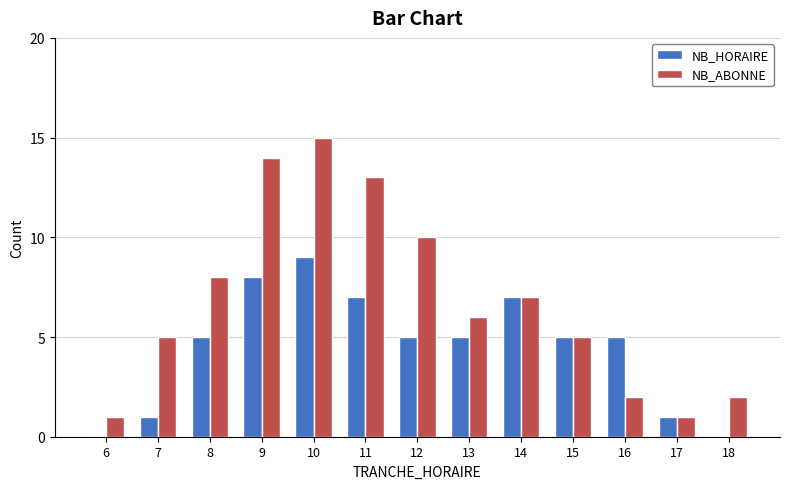

Does the chart contain stacked bars?

No